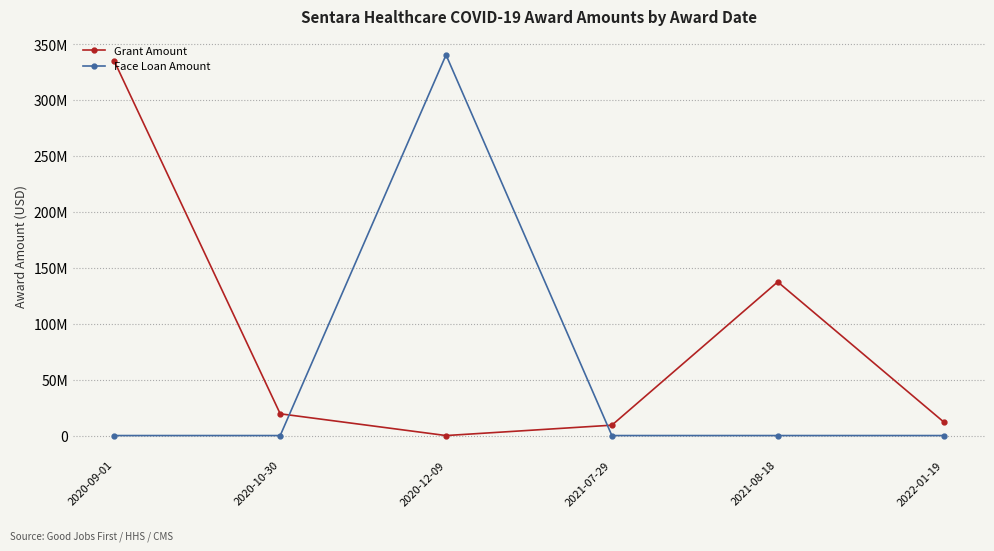

How many interior local valleys does the Grant Amount series have?

1